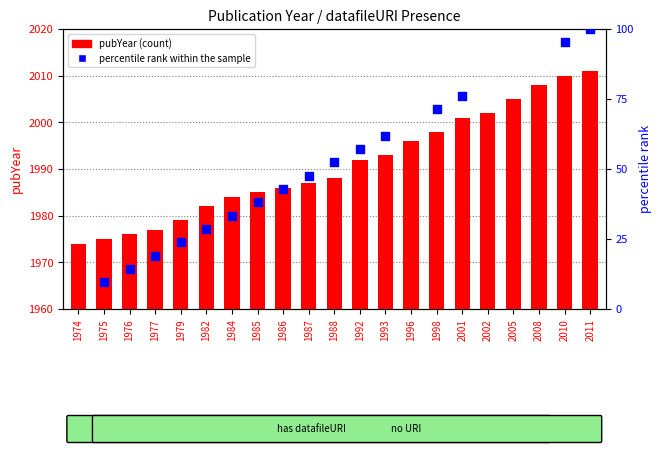

Approximately how many times larger is the value at 1975 compared to 1988?

1.0